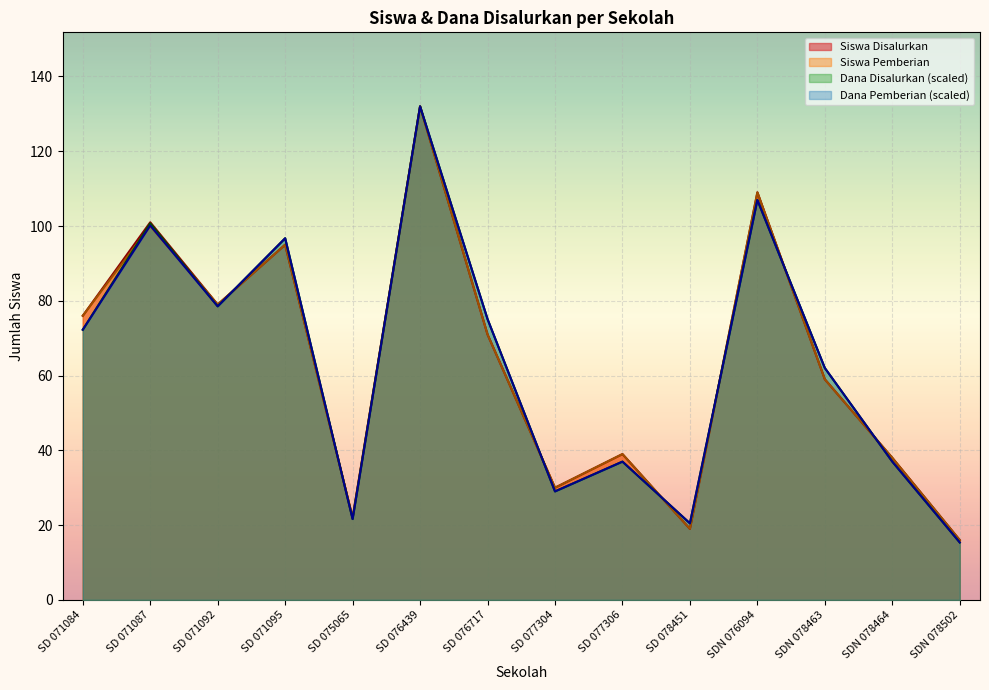

Between SD 071084 and SDN 078464, which series saw the biggest shift?

Siswa Disalurkan